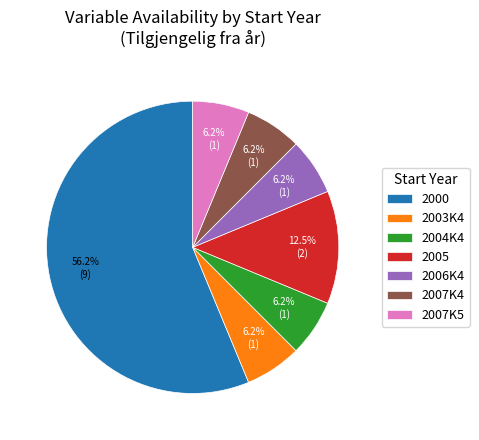

Does any single category account for the majority?

Yes